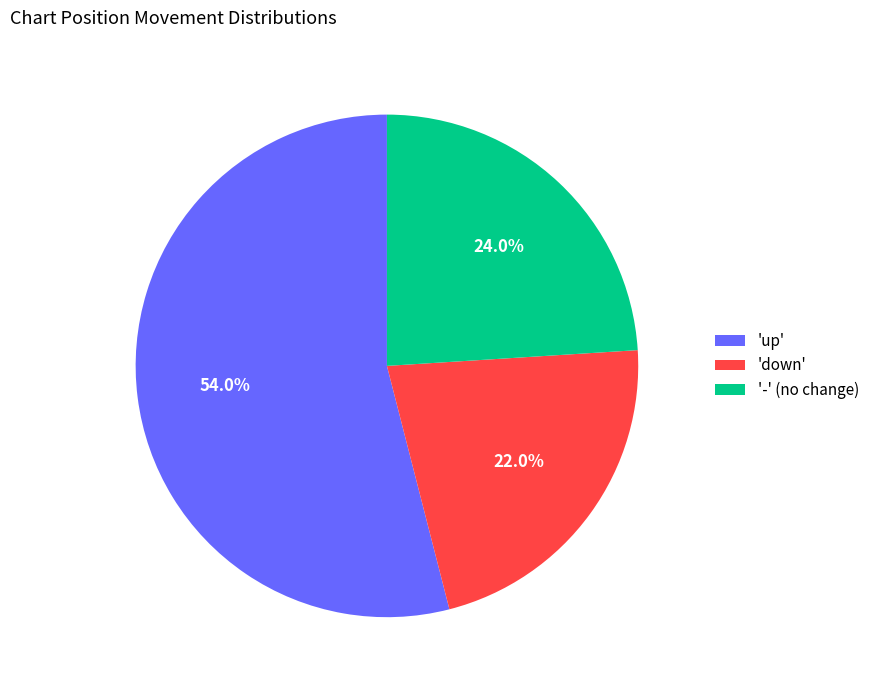

Is there a majority slice in this chart?

Yes